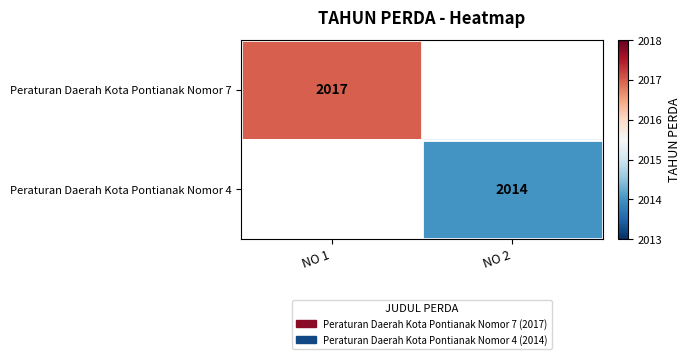

Is it true that Peraturan Daerah Kota Pontianak Nomor 7 equals 1217.2 at NO 1?

False